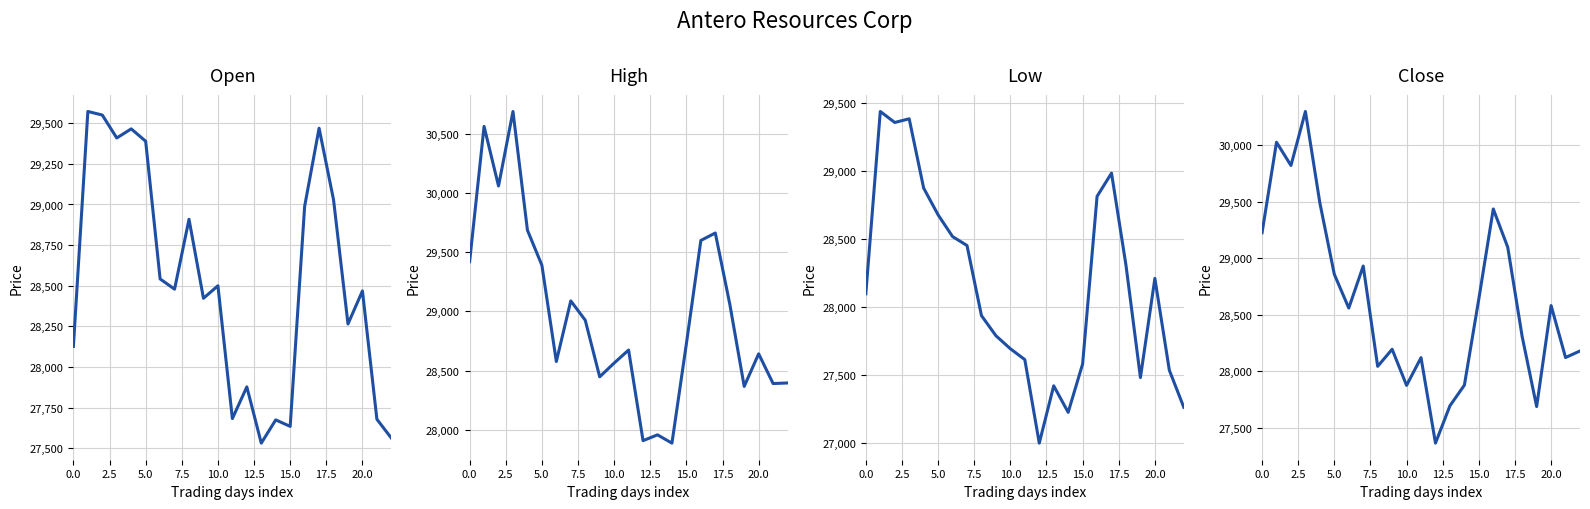

What is the sum of all Open values?

656229